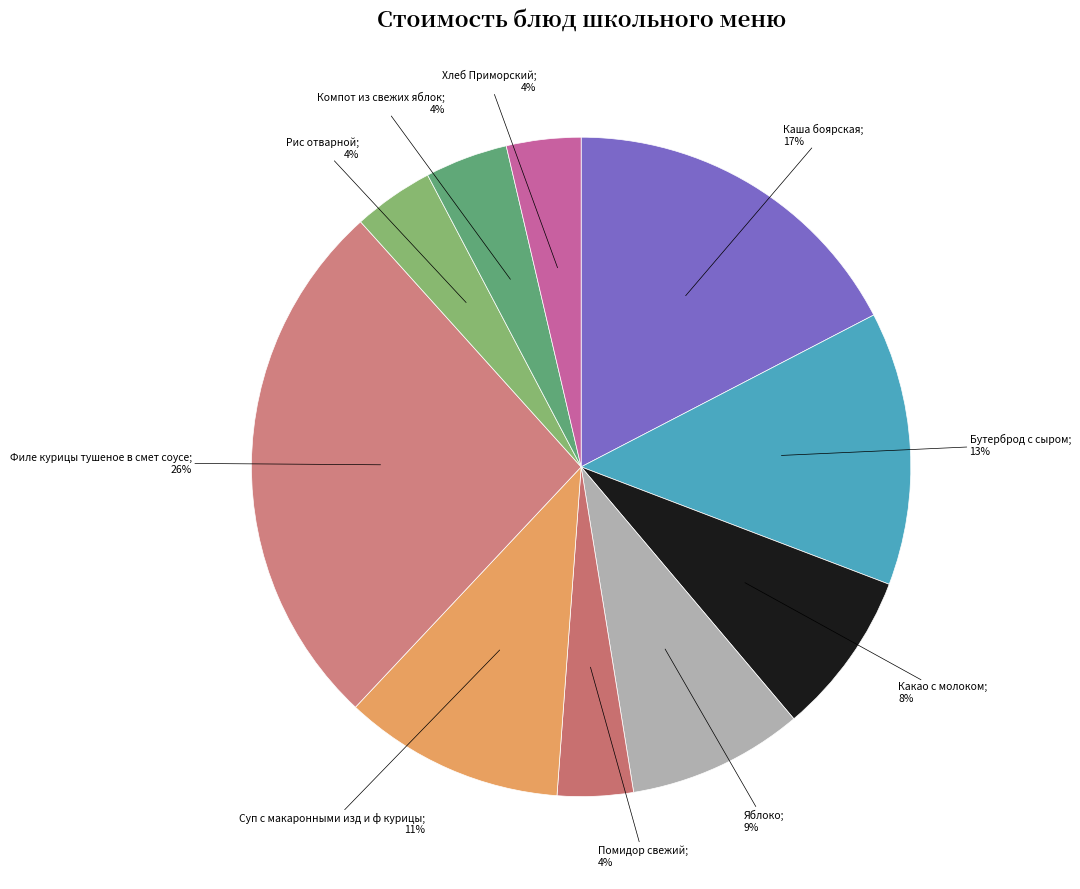

Rank the categories by value from highest to lowest.

Филе курицы тушеное в смет соусе, Каша боярская, Бутерброд с сыром, Суп с макаронными изд и ф курицы, Яблоко, Какао с молоком, Компот из свежих яблок, Рис отварной, Помидор свежий, Хлеб Приморский